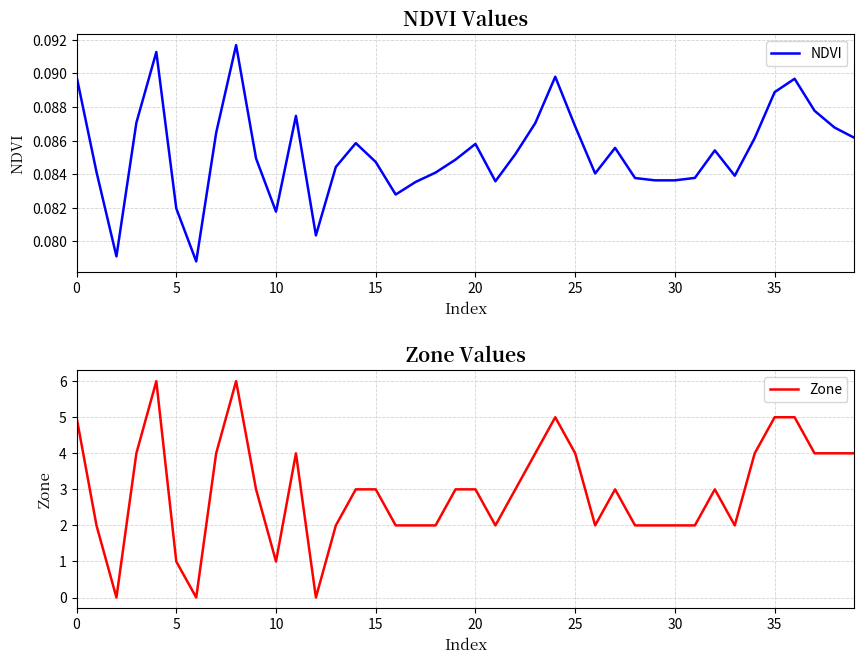

True or false: Zone has a value of 2.9 at 33.

False